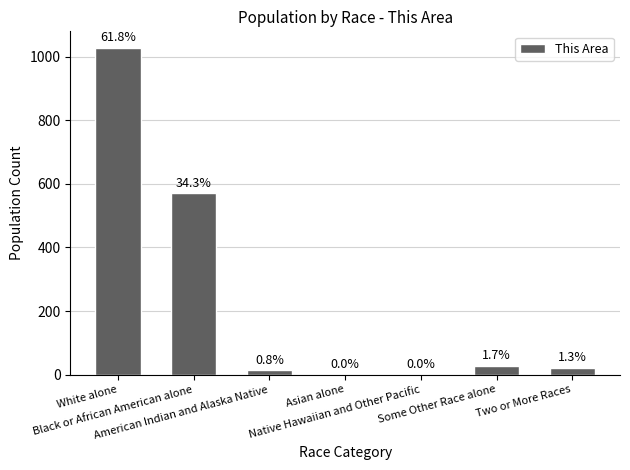

Are the bars horizontal?

No